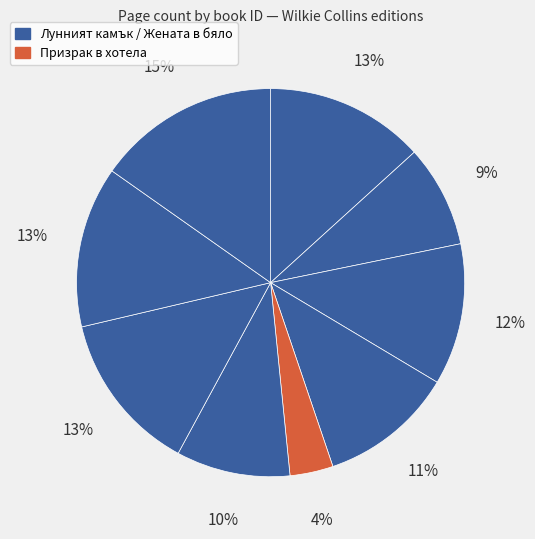

Count the number of slices in the pie.

9